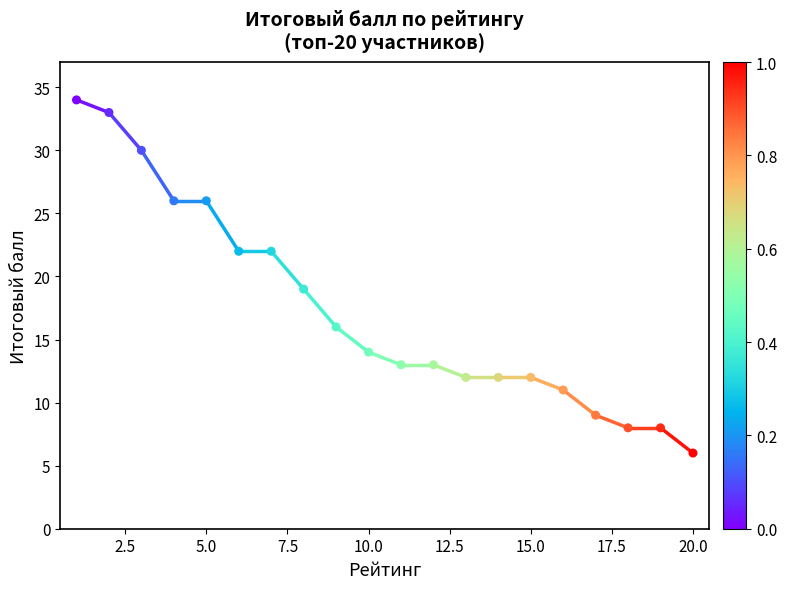

Between 13 and 12, which is larger?

12